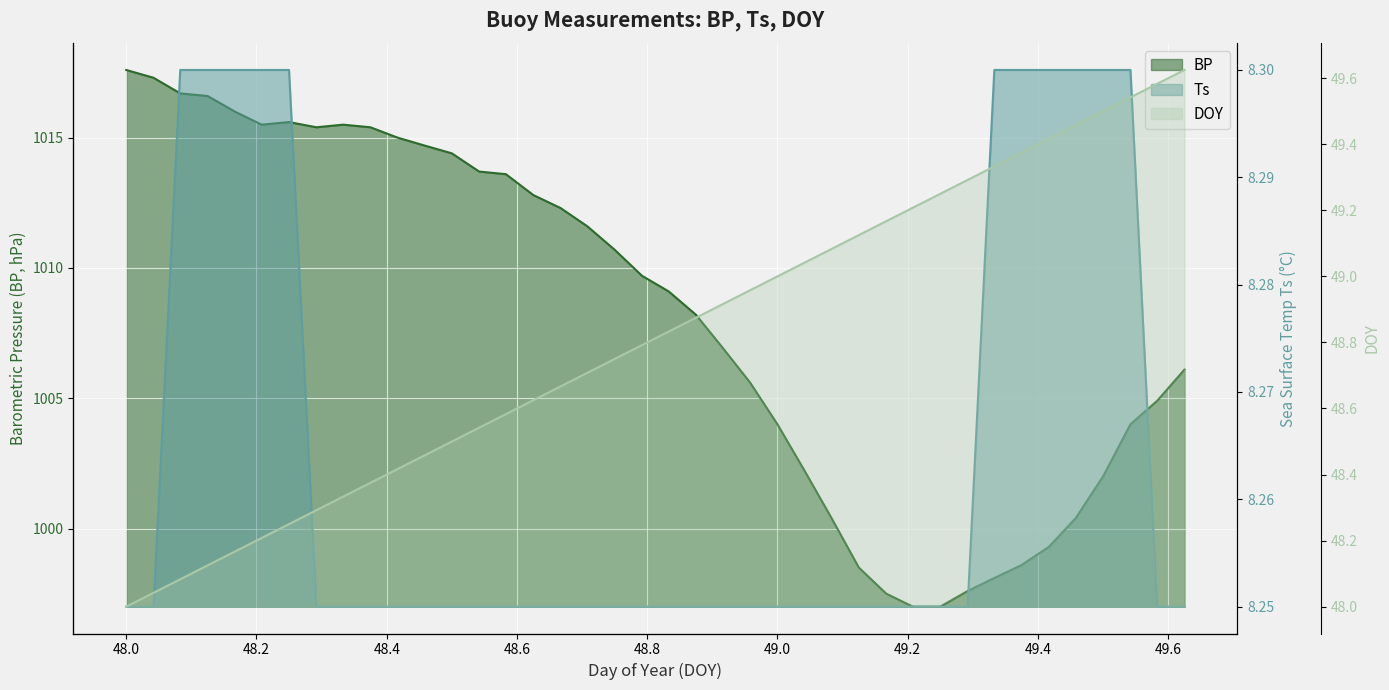

Is the value of Ts at 49.083 greater than the value of BP at 48.5?

No